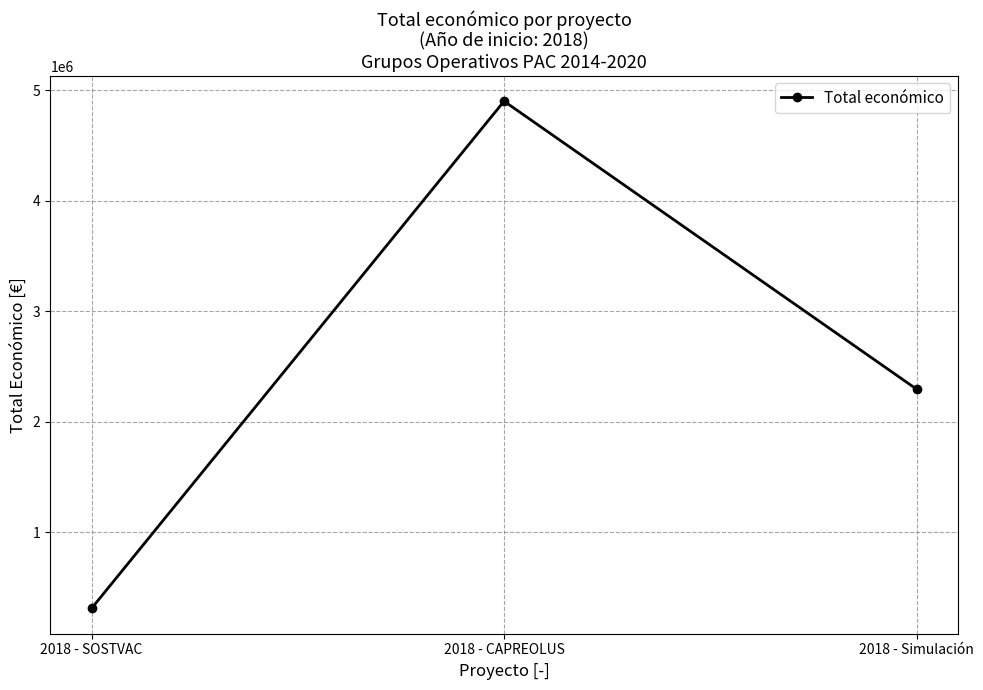

List the labels in order of value, largest first.

2018 - CAPREOLUS, 2018 - Simulación, 2018 - SOSTVAC